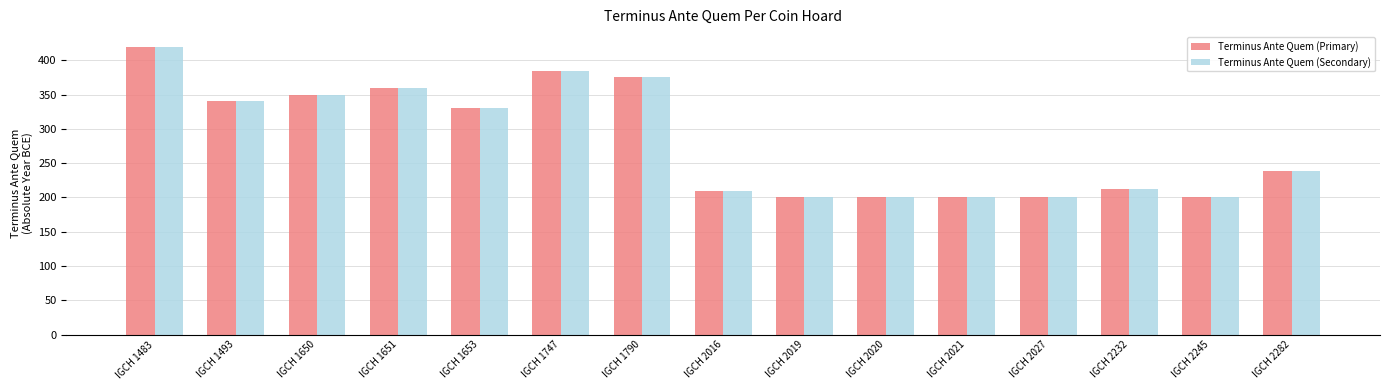

At which label is Terminus Ante Quem (Secondary) closest to 310?

IGCH 1653